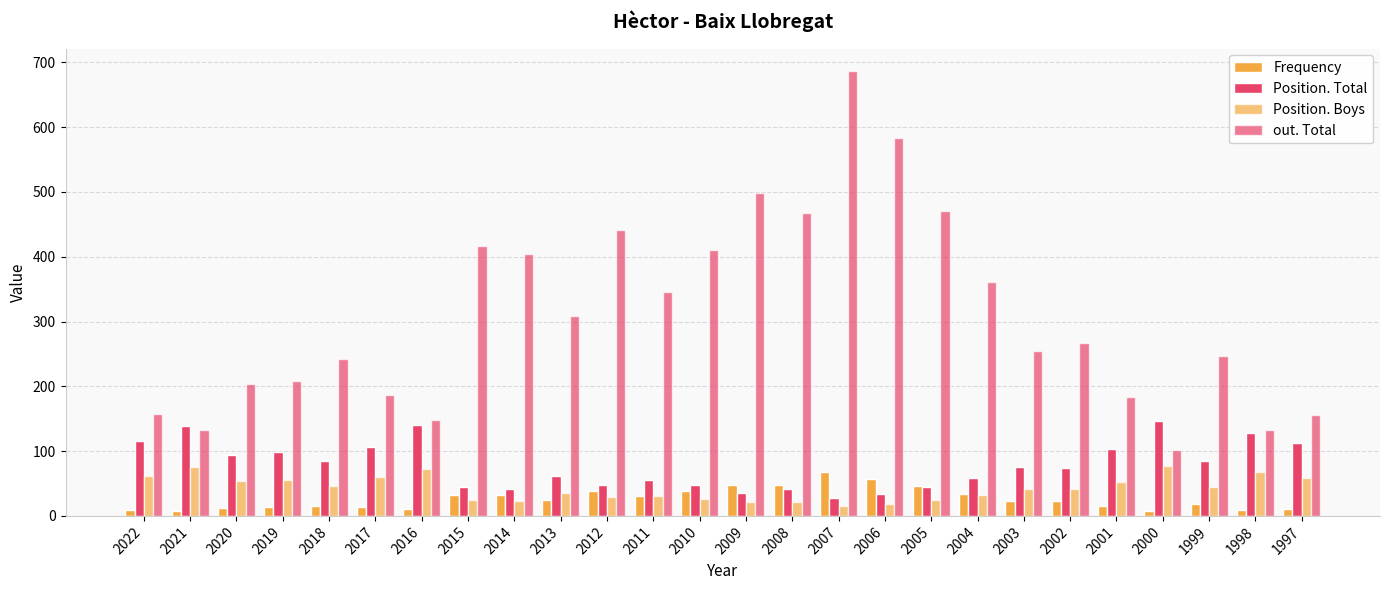

How many bars are there in each group?

4